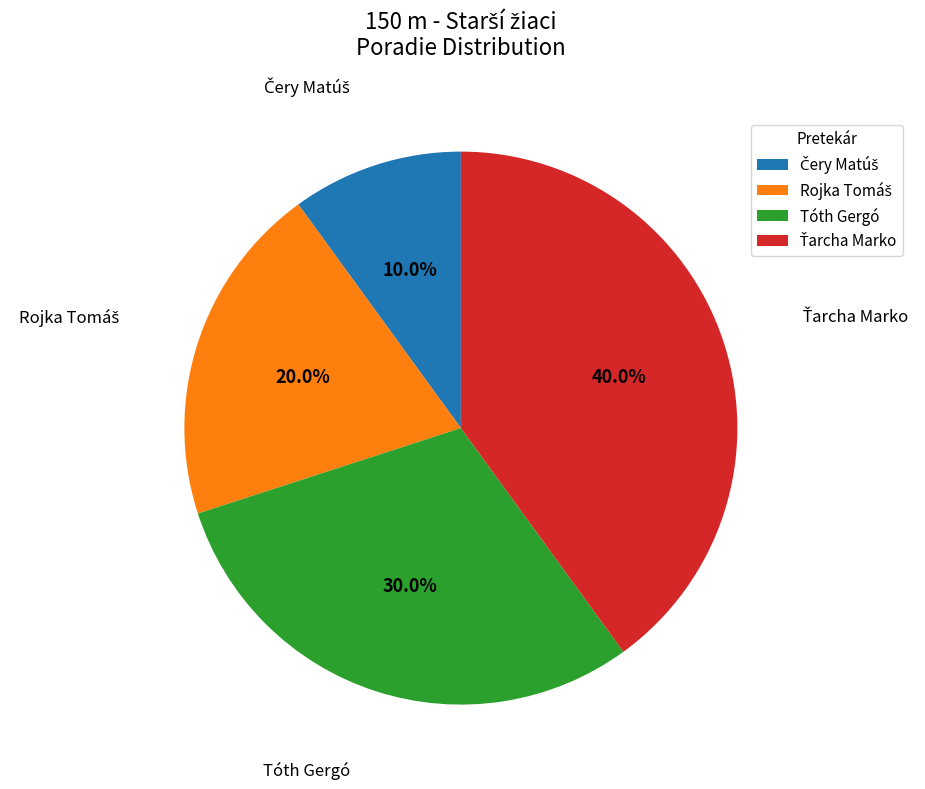

Count the number of slices in the pie.

4